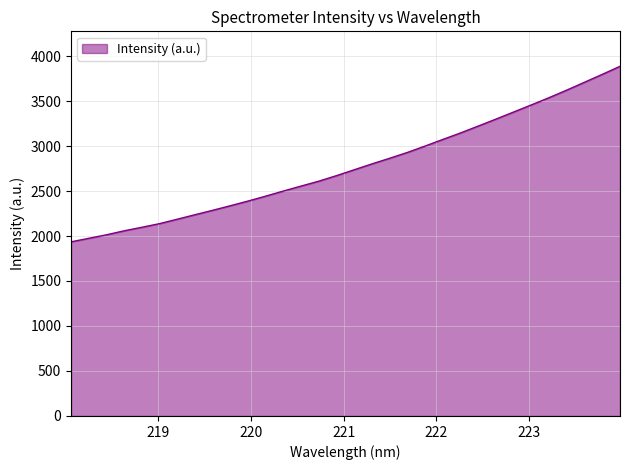

What is the smallest value displayed?

1935.2